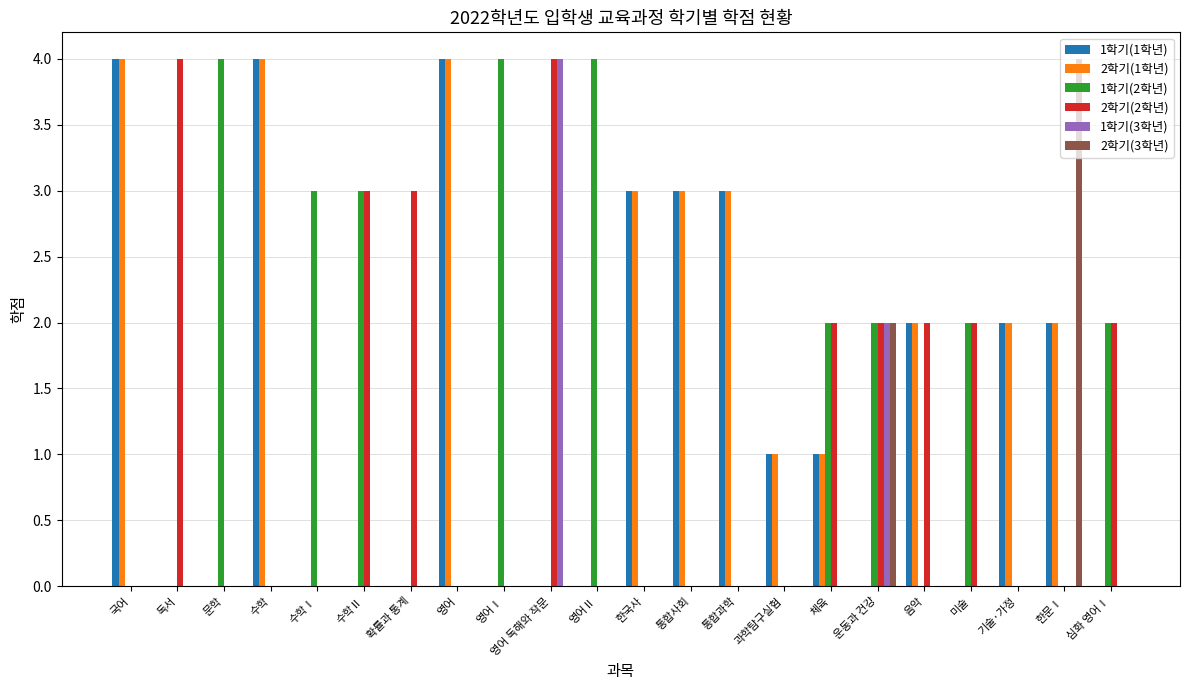

The 2학기(3학년) series shows 4 at 한문Ⅰ. True or false?

True